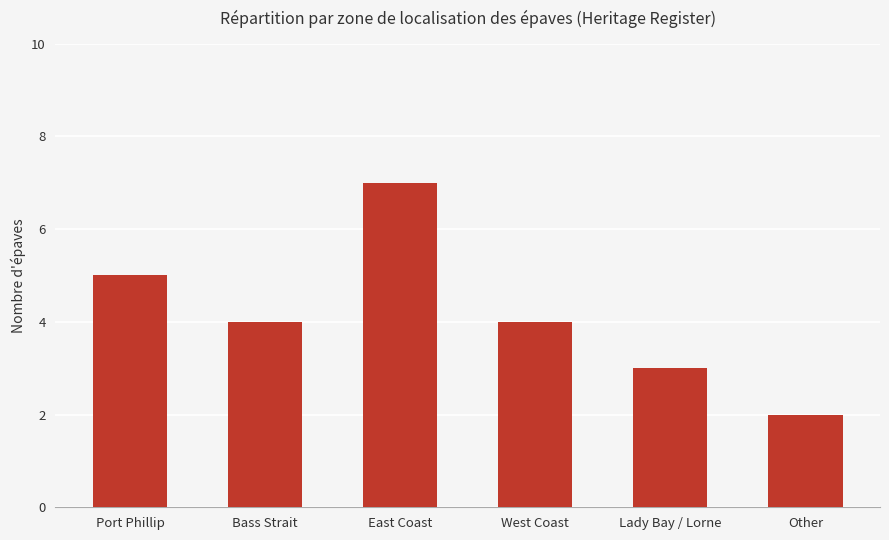

Count the number of data series in this chart.

1